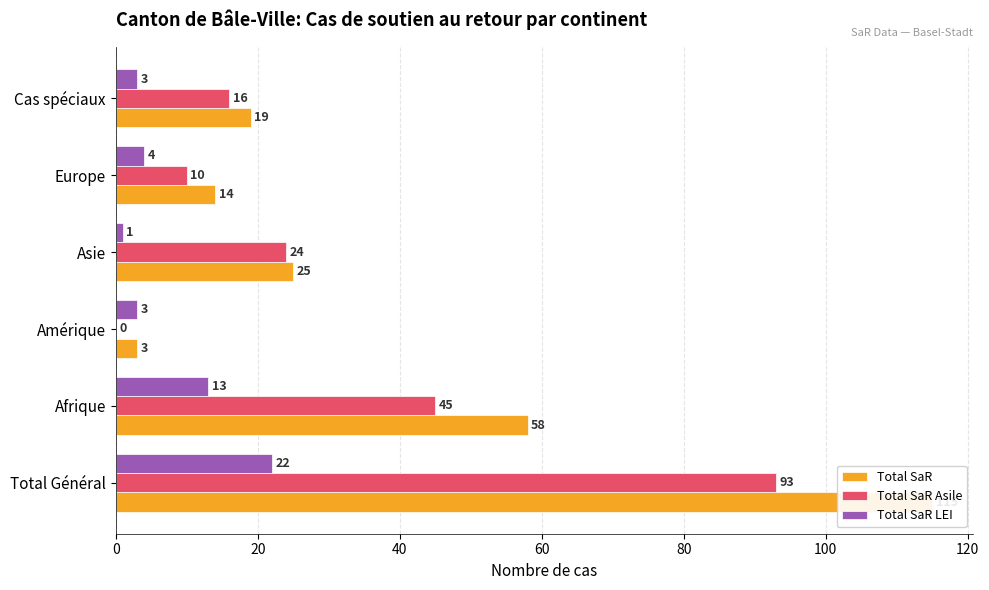

Which series has the largest total across all categories?

Total SaR